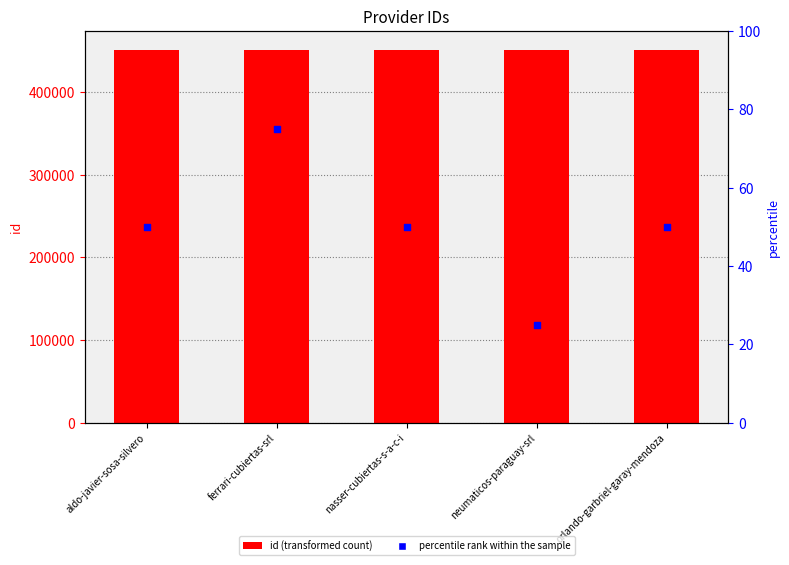

At how many categories does at least one series exceed 250118?

5